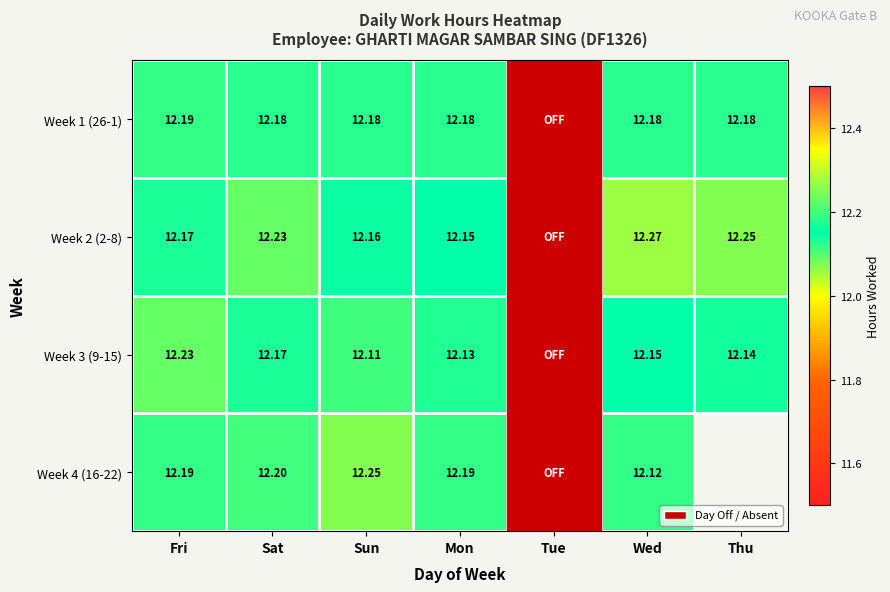

What is the difference between the highest and lowest values at Fri?

0.1